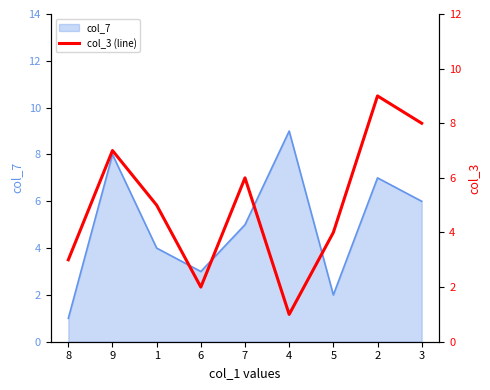

The chart shows a value of 1 at 6. True or false?

False